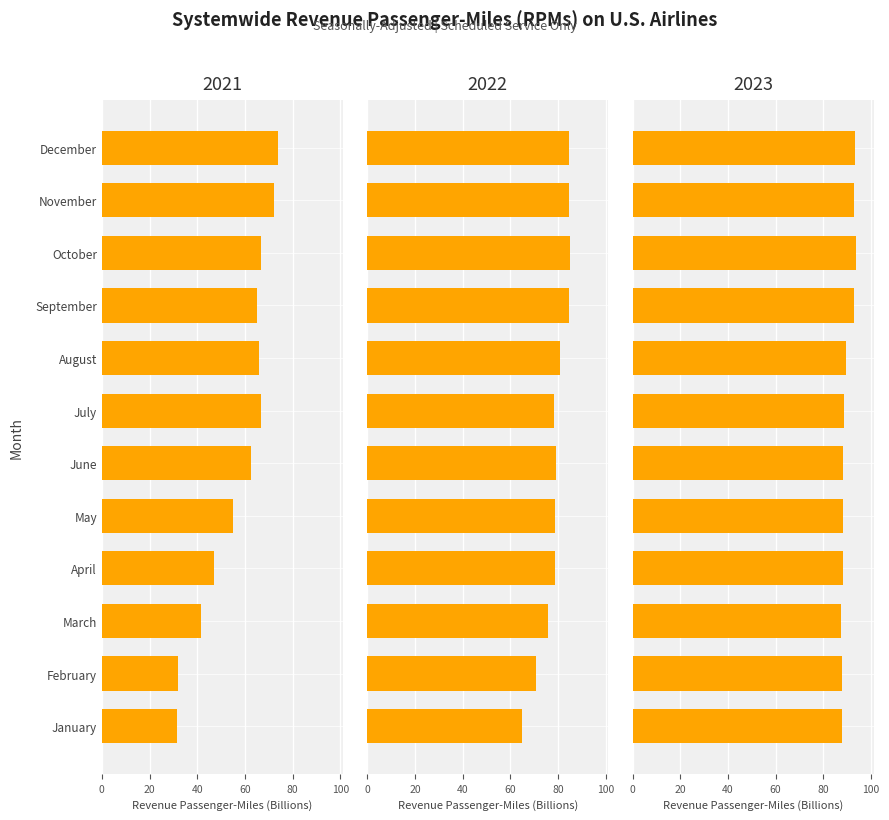

What is the approximate value of 2023 at September?

92.9